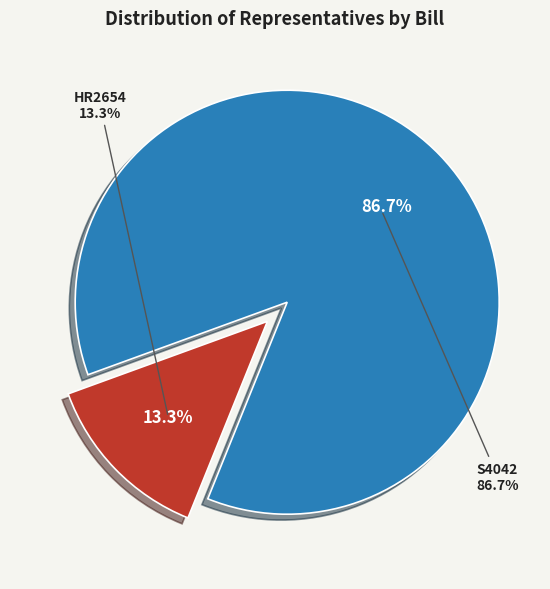

To the nearest percent, what is the combined percentage of S4042 and HR2654?

100%